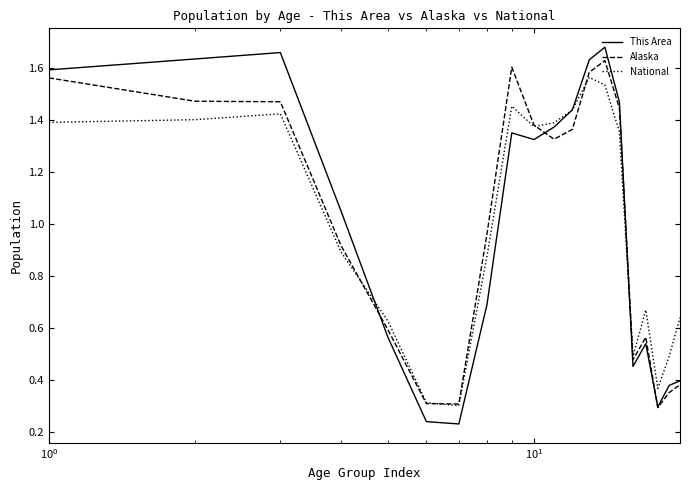

Which series has the largest range (max minus min)?

This Area